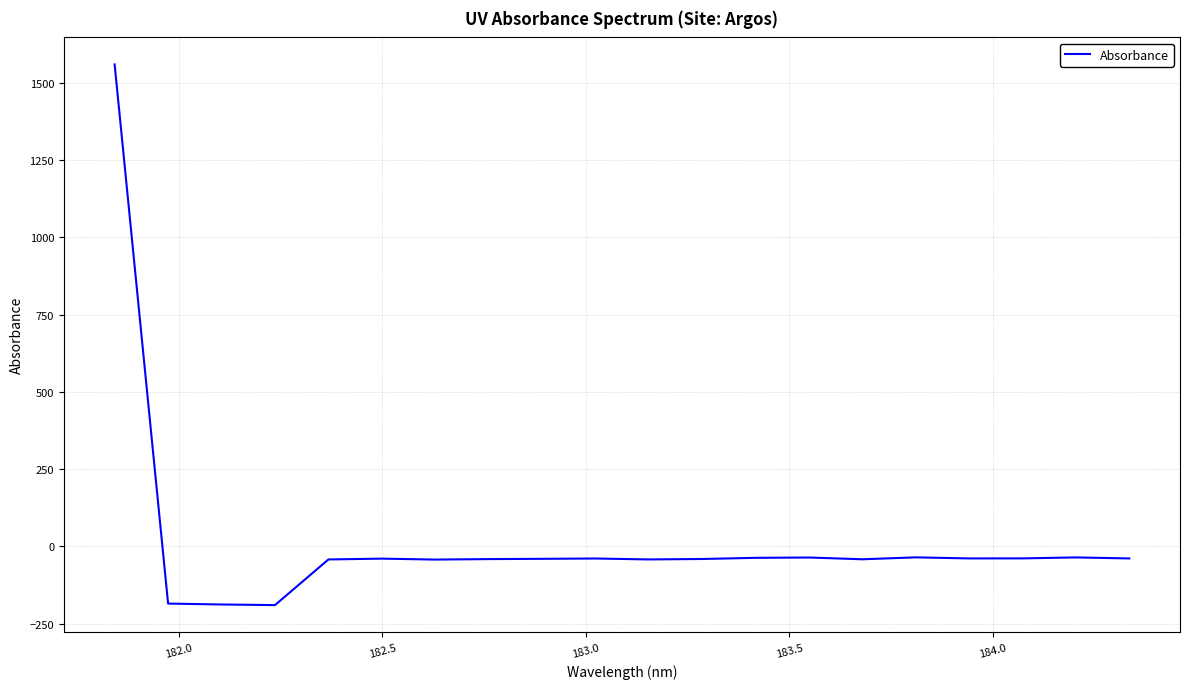

What is the maximum value shown in the chart?

1558.7